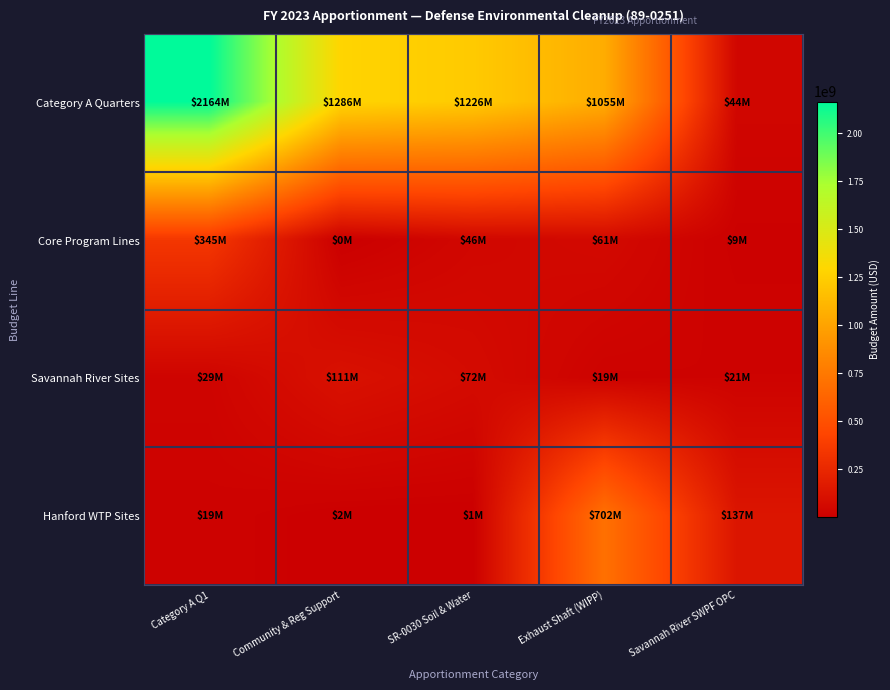

What is the total value across all series at Category A Q1?

2555917891